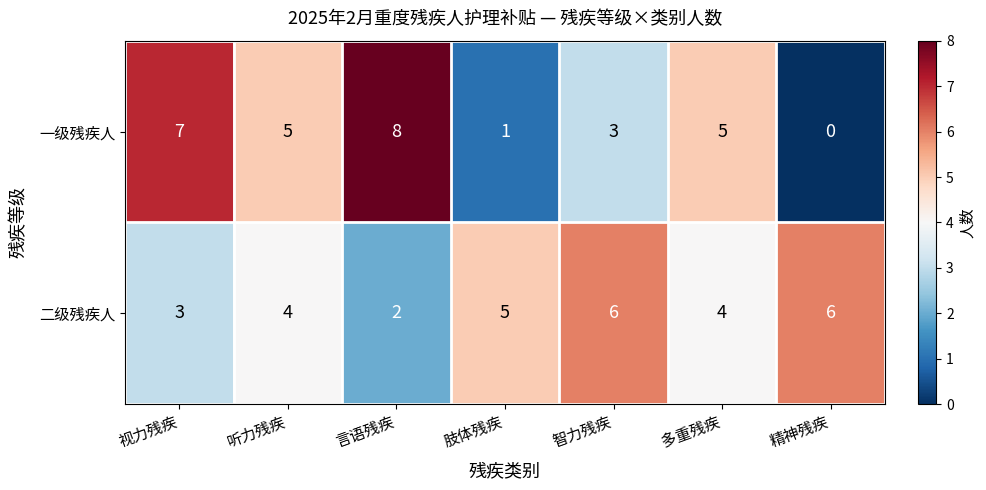

Reading left to right, extract all data points from this chart.

一级残疾人: 7	5	8	1	3	5	0
二级残疾人: 3	4	2	5	6	4	6